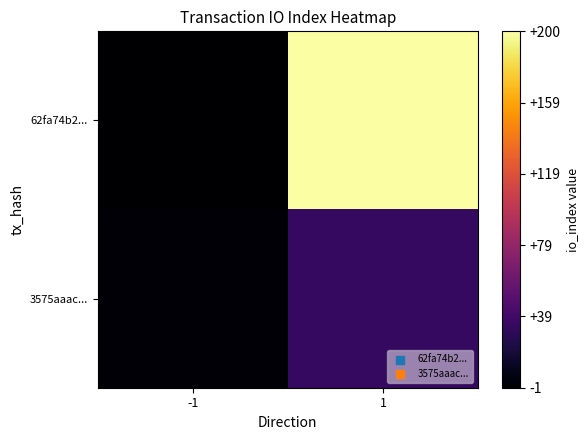

Between -1 and 1, which series saw the biggest shift?

62fa74b2...